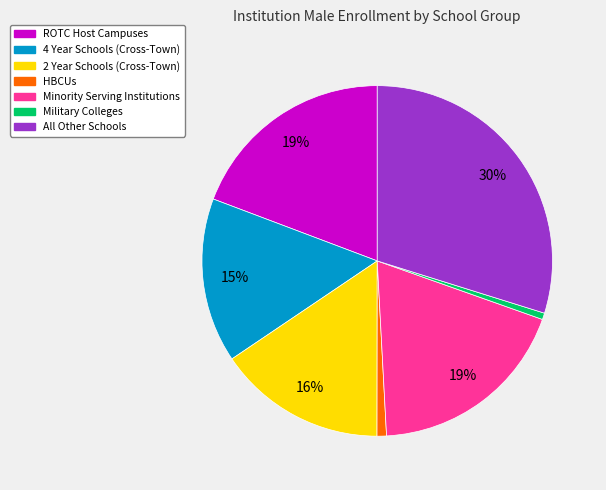

Is there a majority slice in this chart?

No